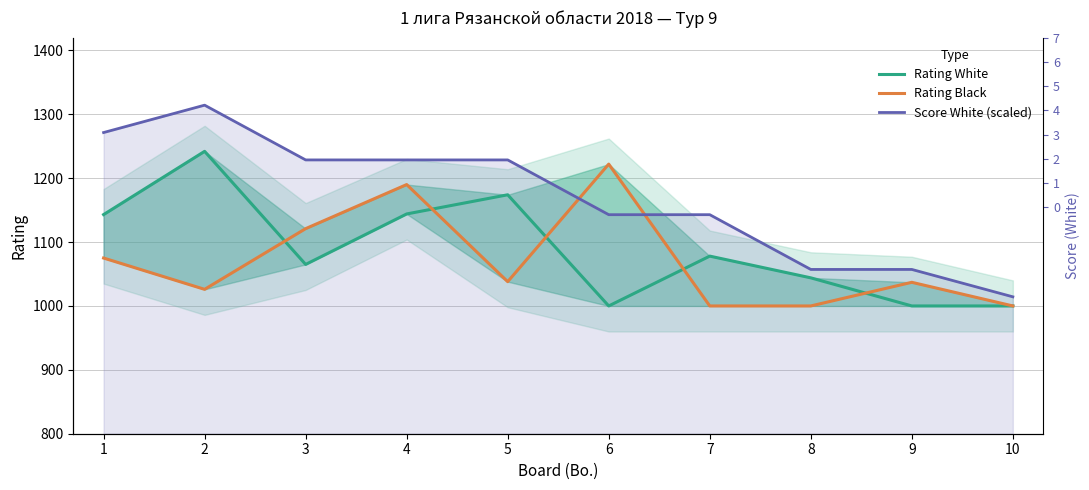

Read the Rating Black value at 3.

1121.0